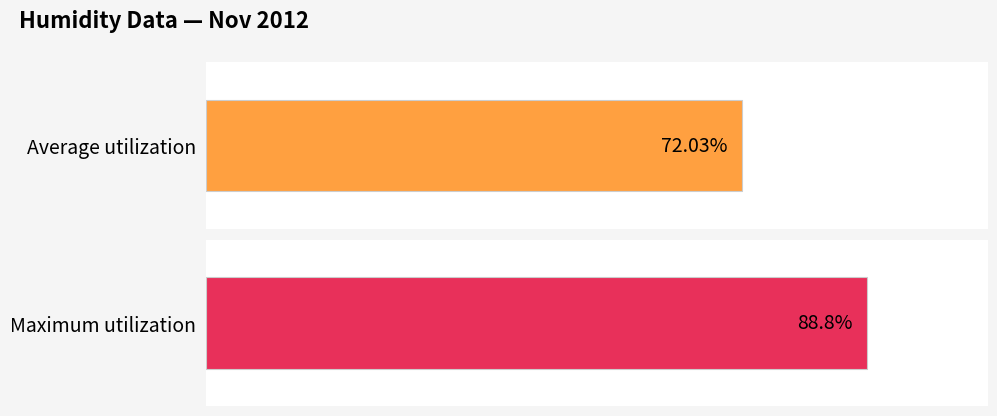

Which series has the largest total across all categories?

Maximum utilization